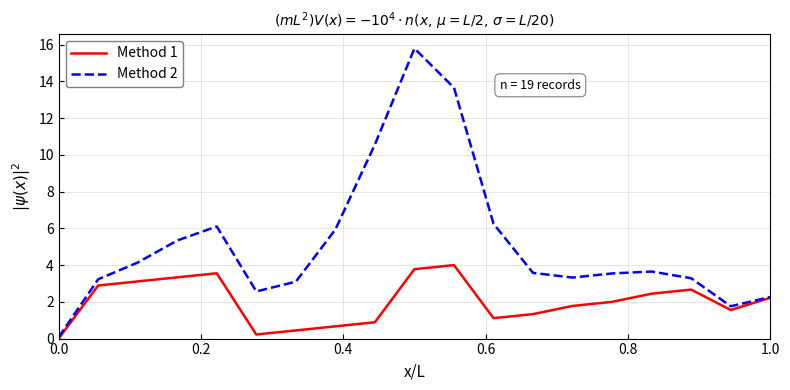

Which series has the largest total across all categories?

Method 2